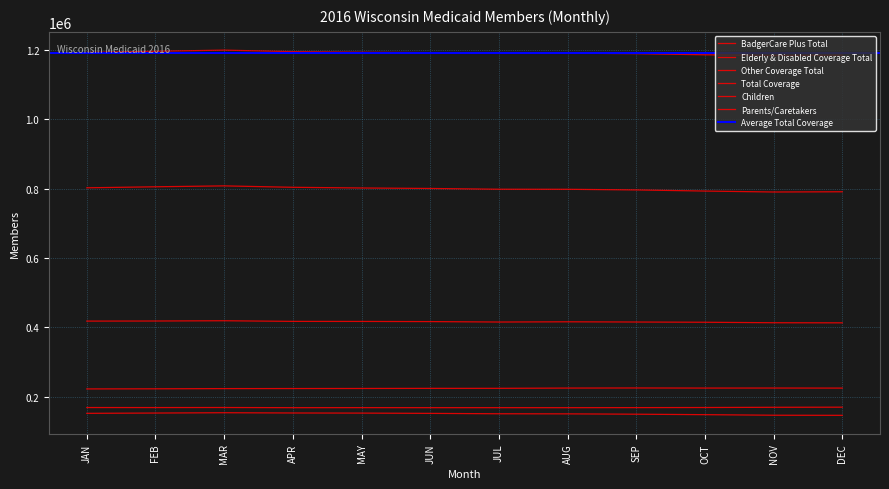

True or false: Elderly & Disabled Coverage Total and BadgerCare Plus Total cross at least once.

False